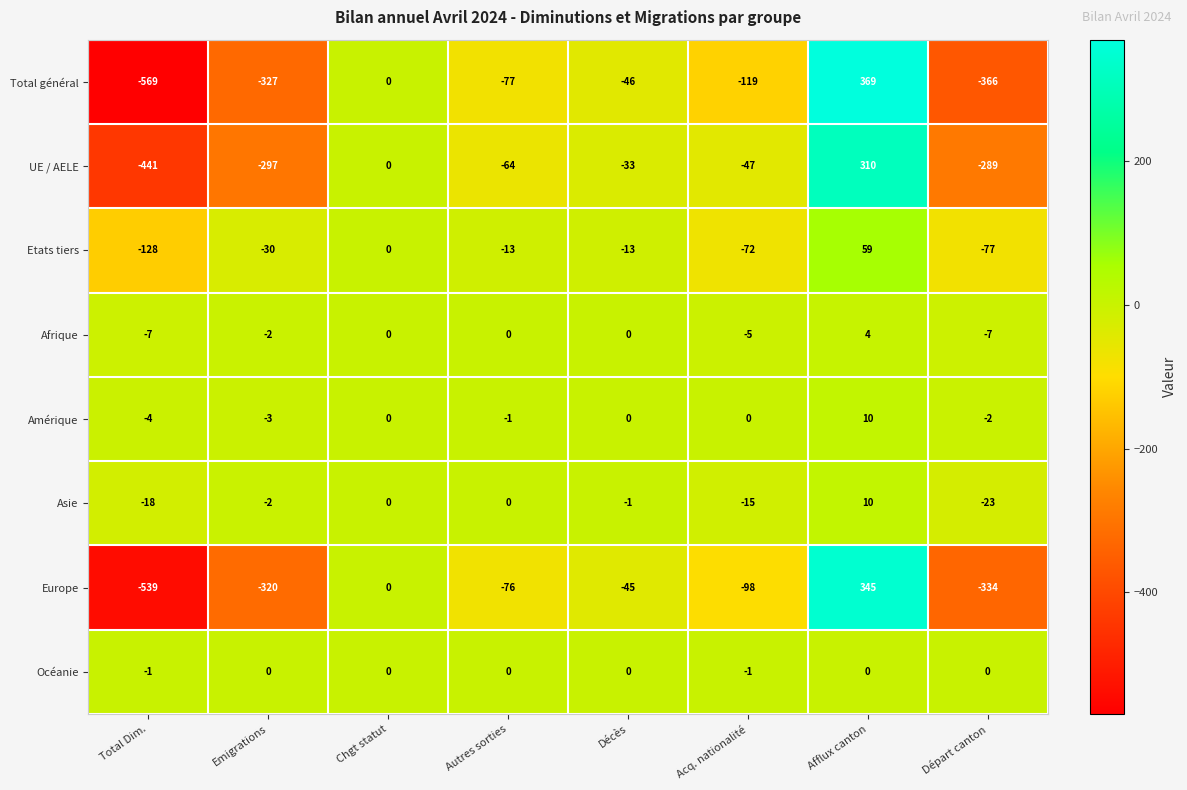

Which series has the largest total across all categories?

Amérique